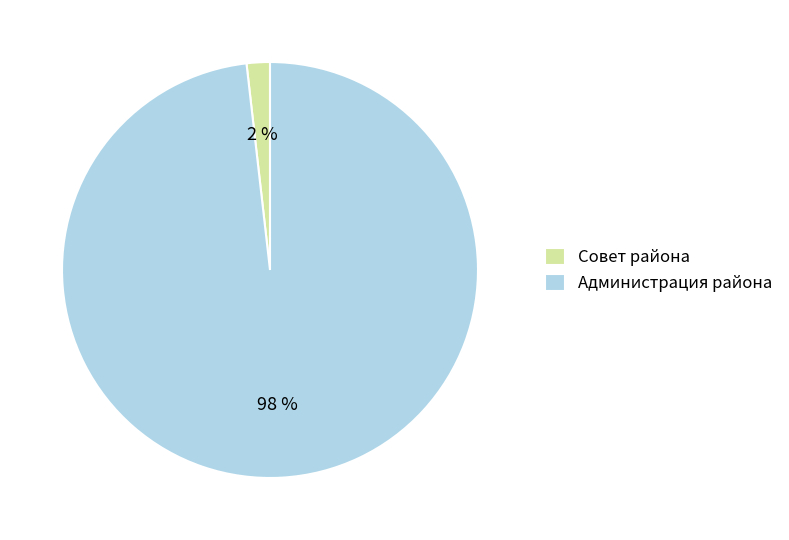

To the nearest percent, what is the average slice percentage?

50%